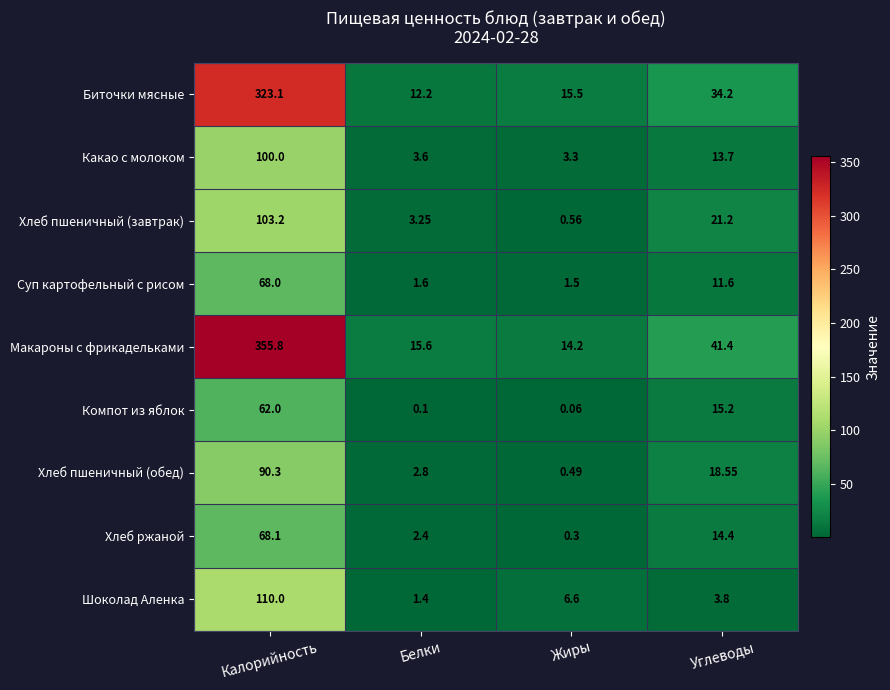

Which category has the lowest value in the Макароны с фрикадельками series?

Жиры